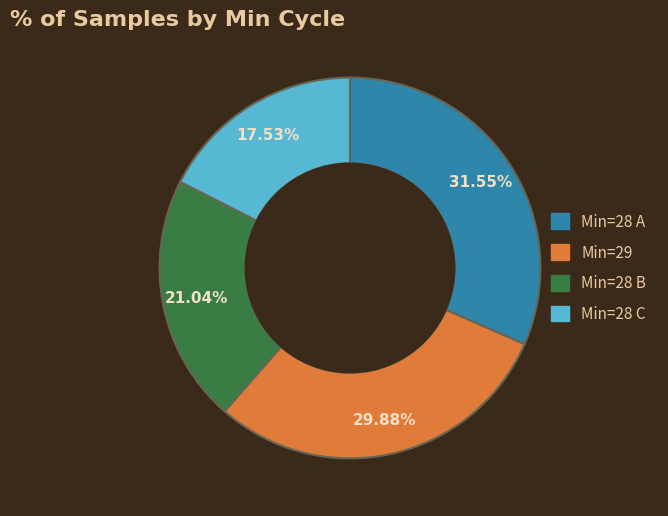

How many slices are in this pie chart?

4